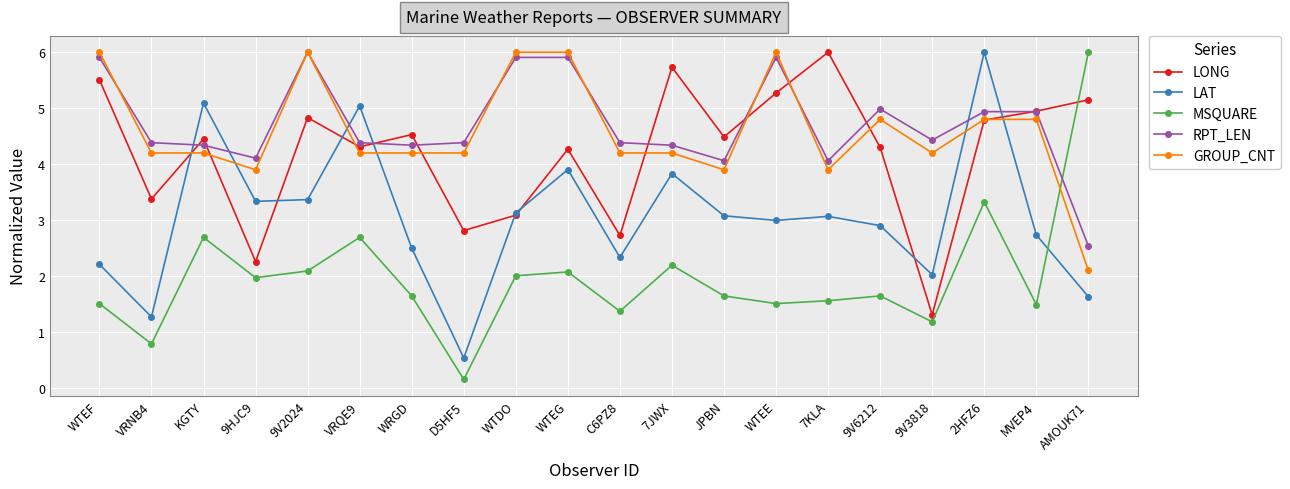

Does the chart have visible grid lines?

Yes